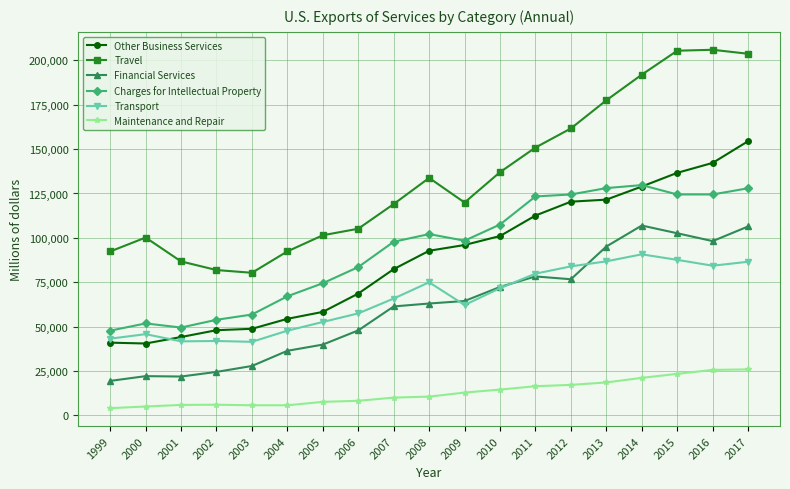

Where does the Travel series first go above 119902?

2008